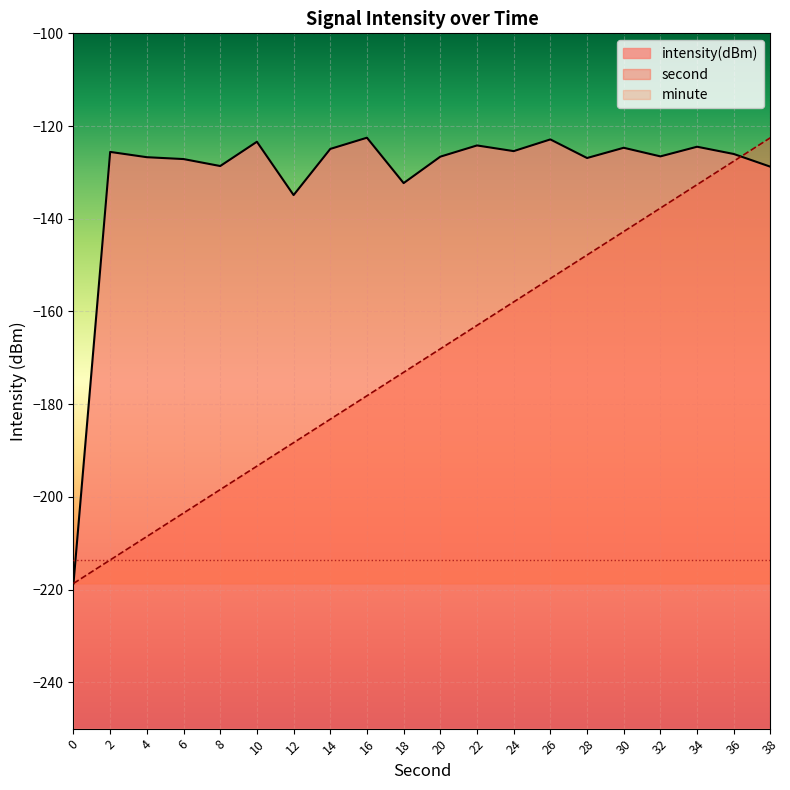

Is the value of second at 0 greater than the value of intensity at 0?

No